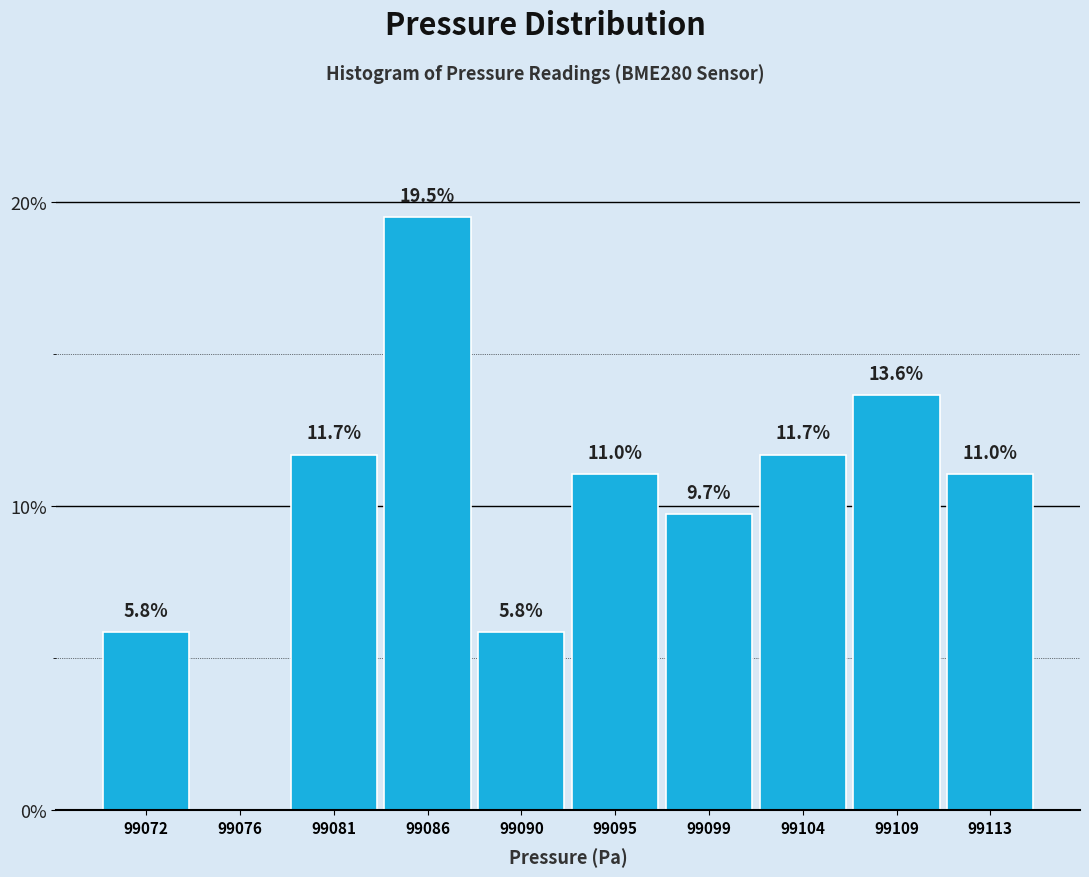

Reading left to right, transcribe all the data shown in this chart.

99072=5.8	99076=0.0	99081=11.7	99086=19.5	99090=5.8	99095=11.0	99099=9.7	99104=11.7	99109=13.6	99113=11.0